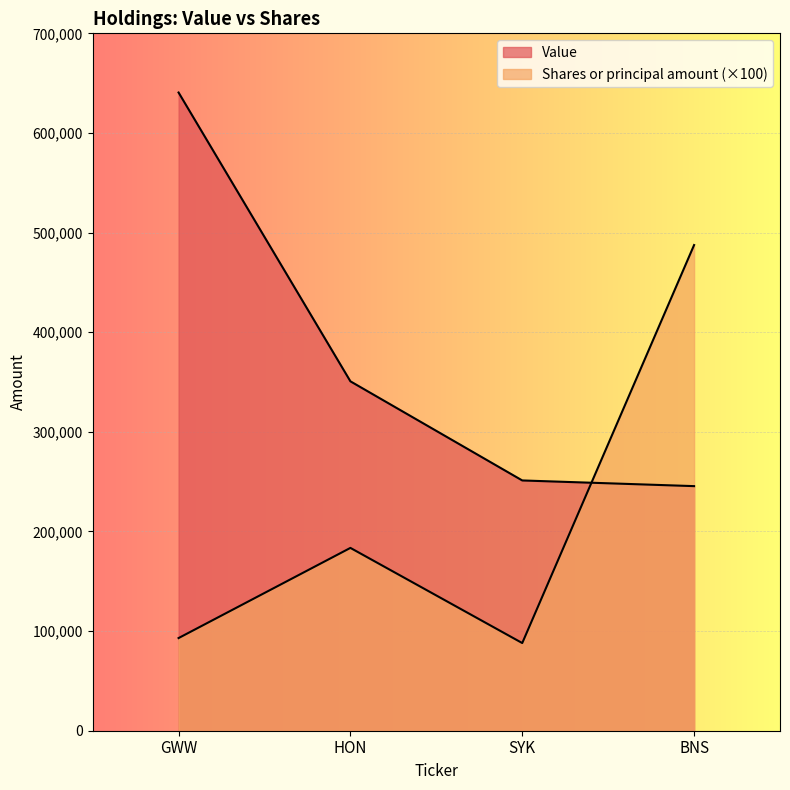

How many categories are shown in the chart?

4